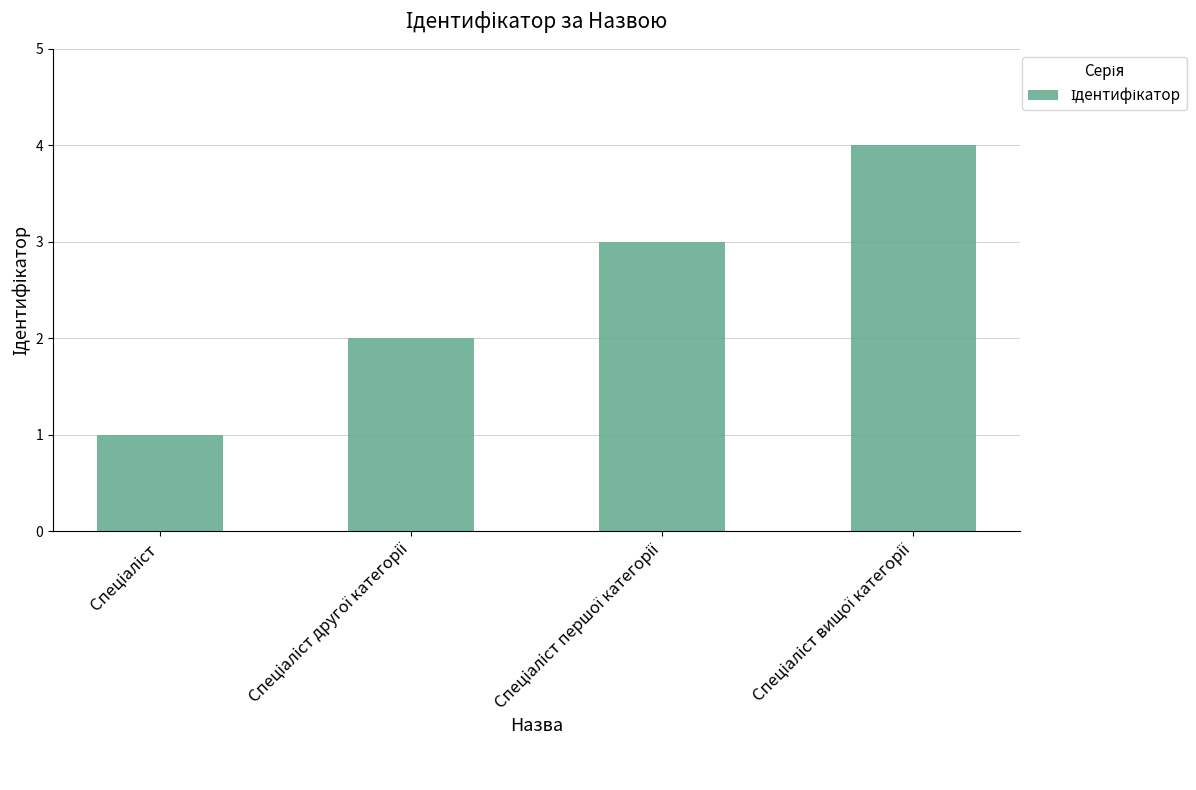

What is the greatest value displayed?

4